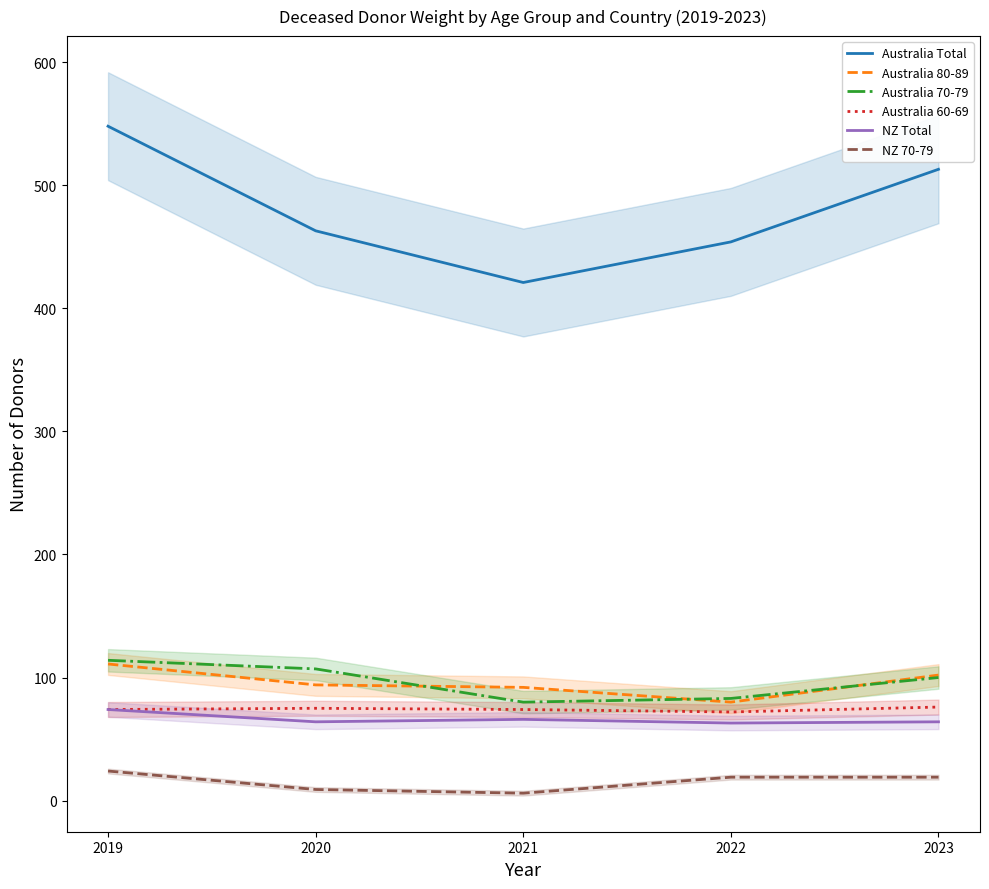

True or false: Australia 80-89 and Australia 70-79 intersect in this chart.

True